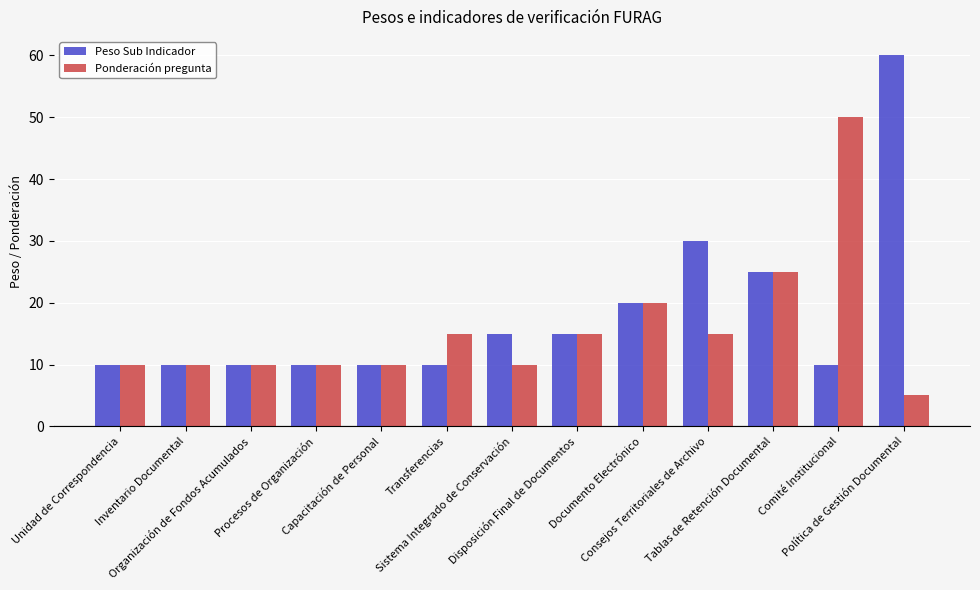

What is the label of the 3rd bar from the right?

Tablas de Retención Documental